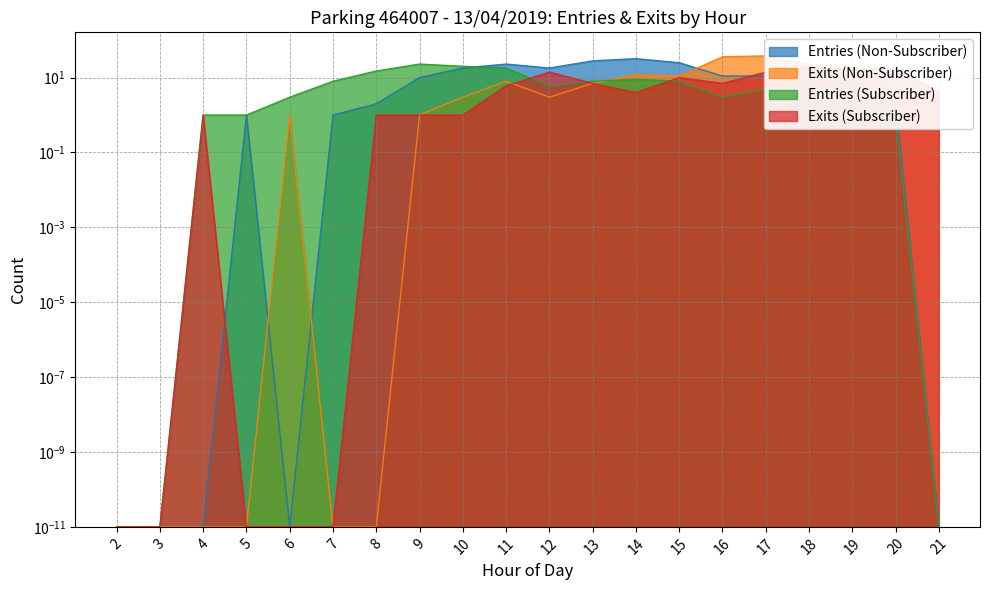

Which has a higher value, 4 or 3?

4